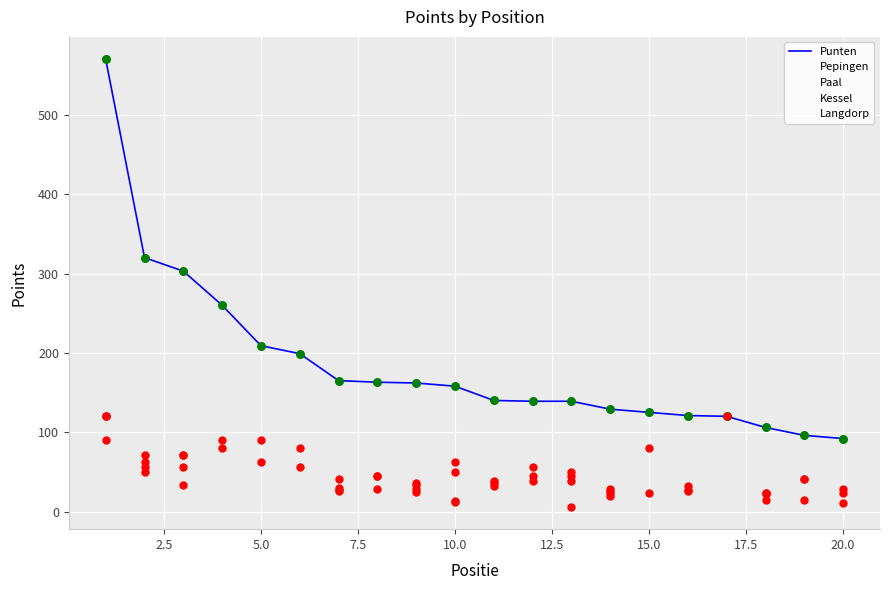

What is the highest value of the Punten series?

570